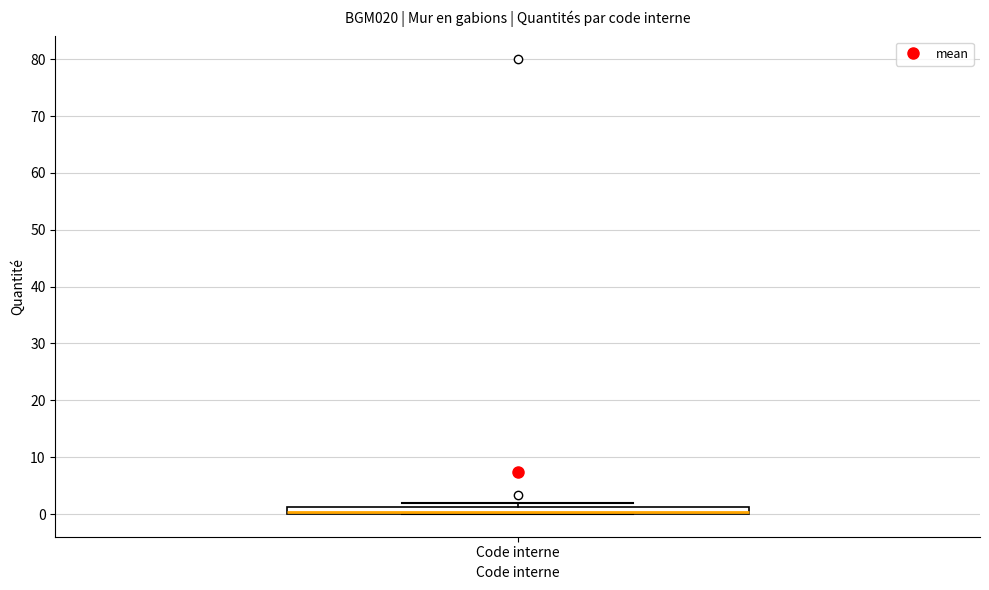

Where is the upper edge of the box for Code interne on the y-axis? The values are not printed on the chart, so give them approximately, as read against the axis.

1